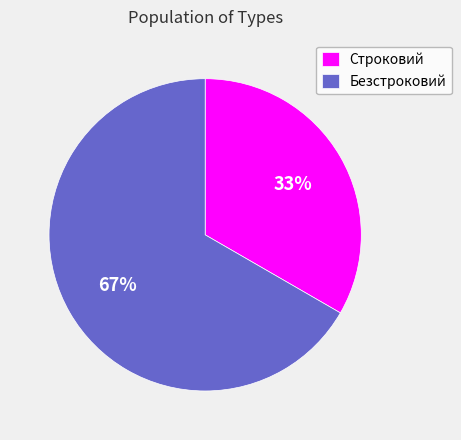

How many slices are in this pie chart?

2